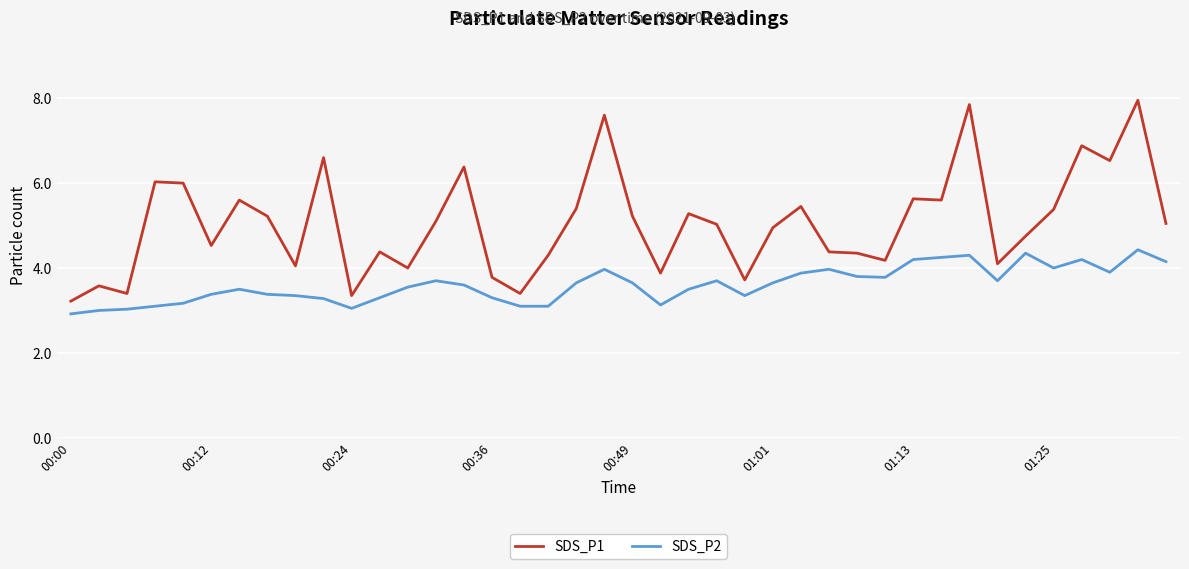

Rank the series by their average value, from highest to lowest.

SDS_P1, SDS_P2